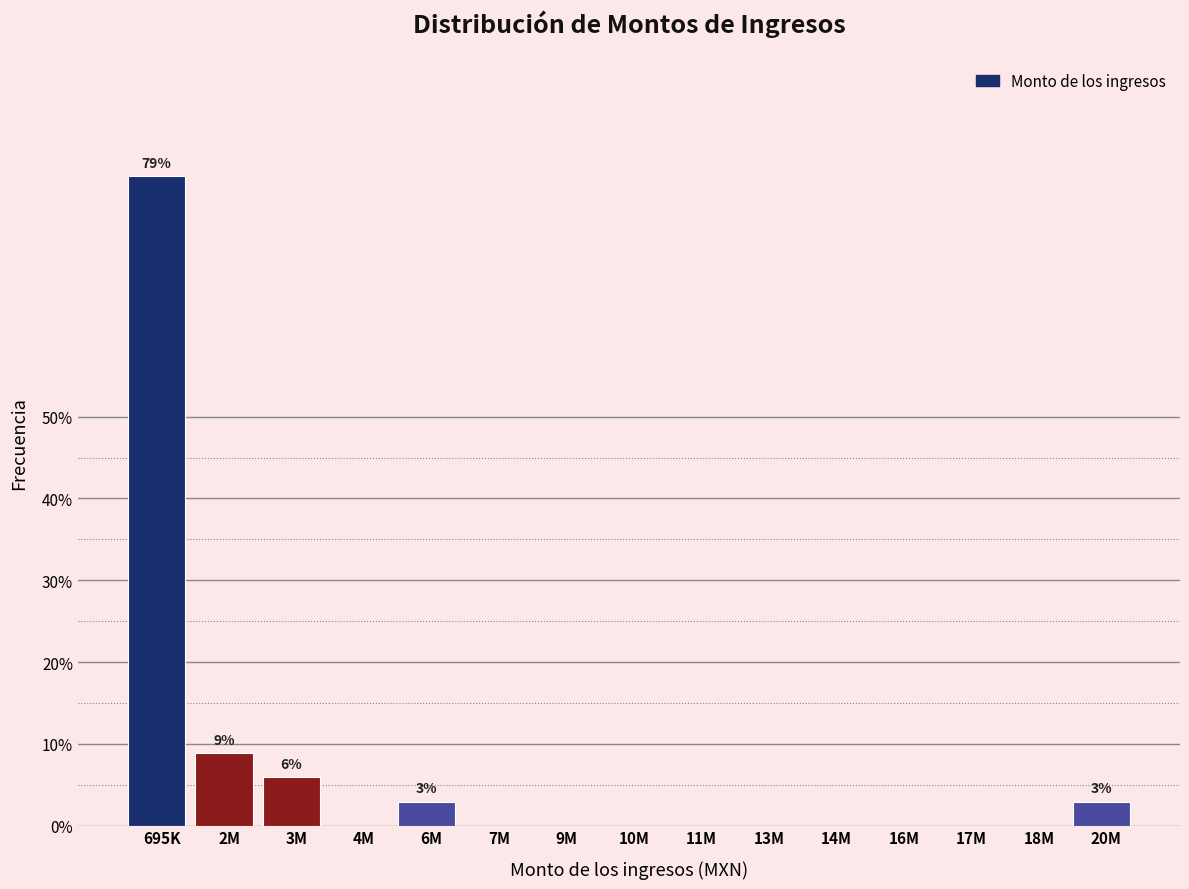

Reading left to right, transcribe all the data shown in this chart.

695K=79.4	2M=8.8	3M=5.9	4M=0.0	6M=2.9	7M=0.0	9M=0.0	10M=0.0	11M=0.0	13M=0.0	14M=0.0	16M=0.0	17M=0.0	18M=0.0	20M=2.9